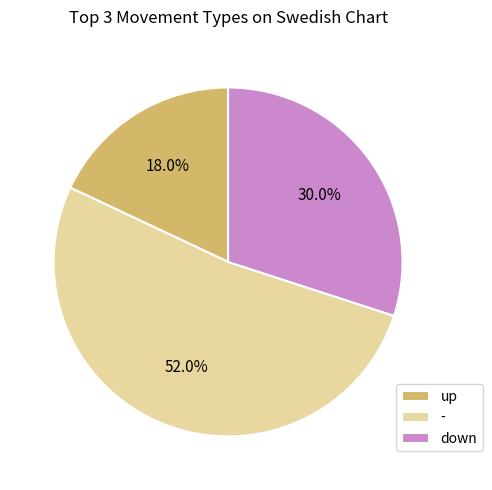

How many slices are in this pie chart?

3